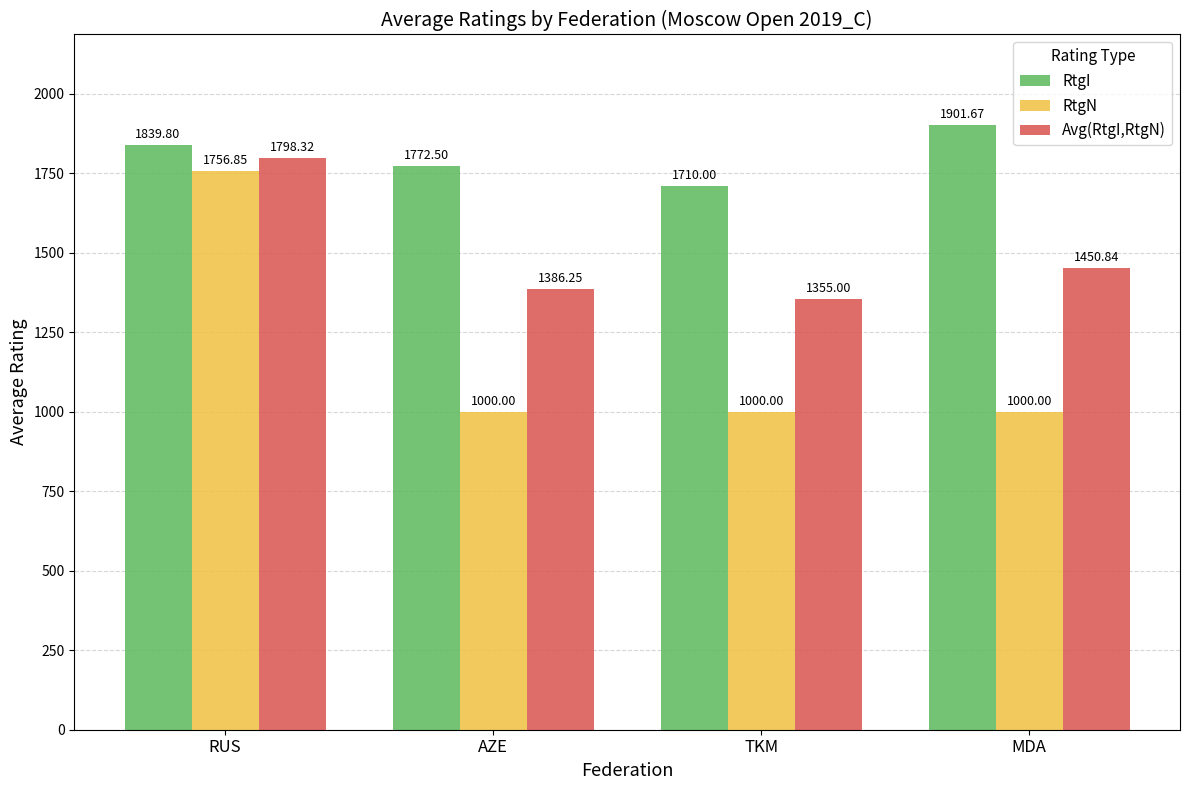

Rank the categories by Avg(RtgI,RtgN) value from highest to lowest.

RUS, MDA, AZE, TKM